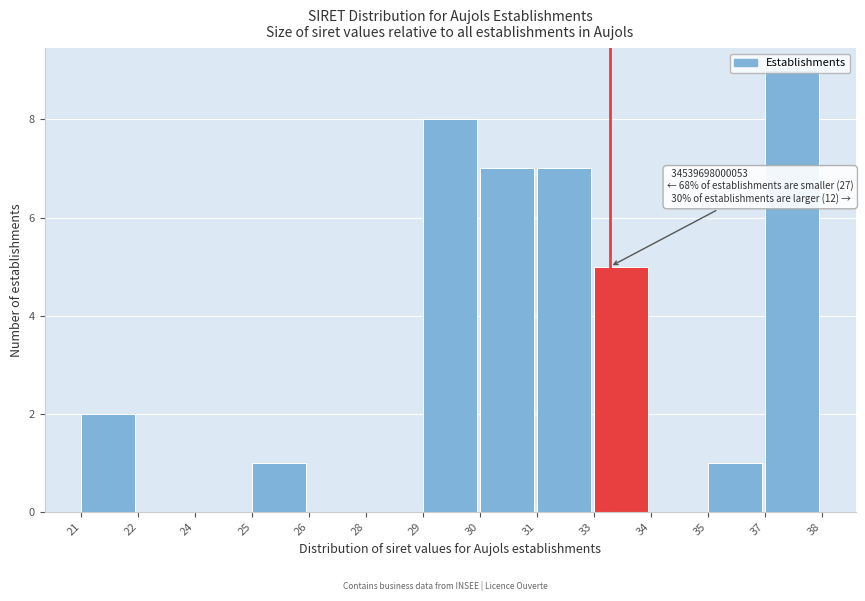

The value at 26 is -5. True or false?

False